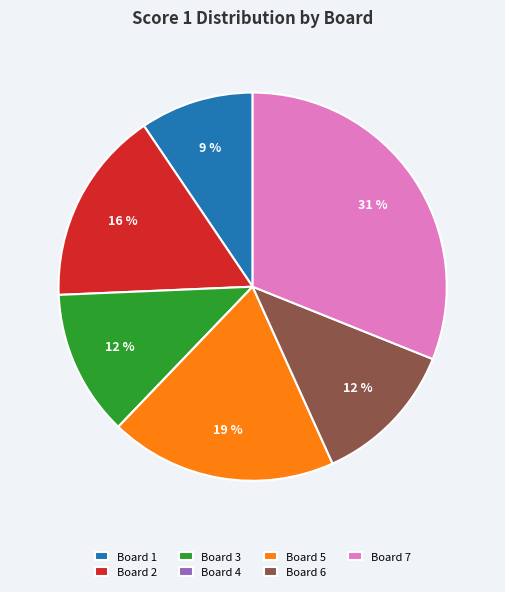

Does Board 2 account for over 50% of the chart?

No